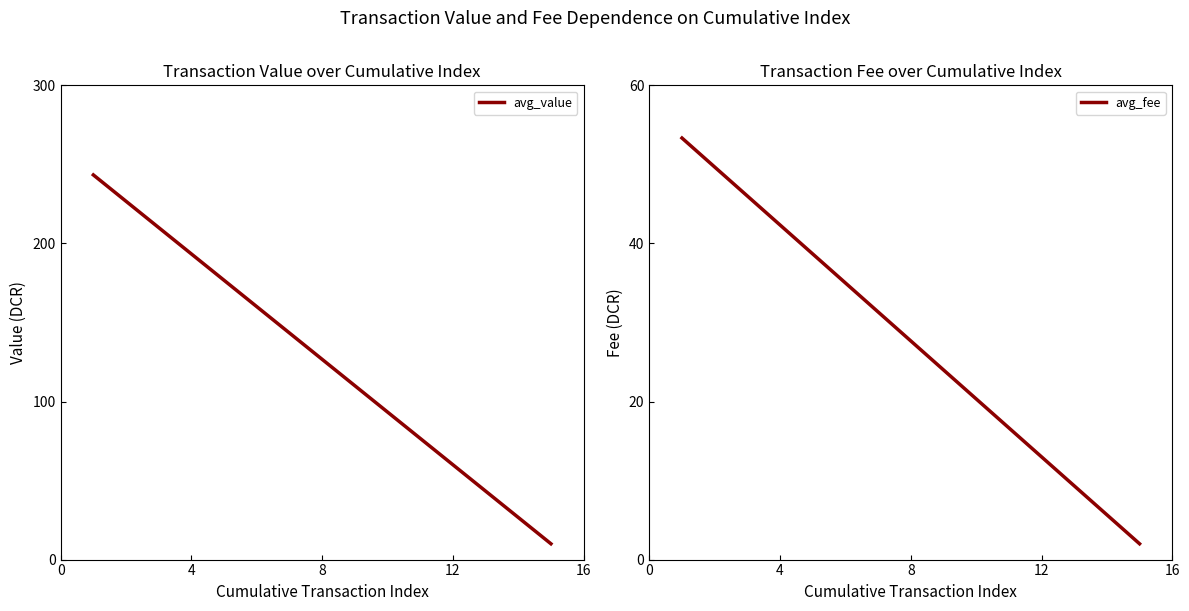

What is the minimum value for avg_value?

10.0